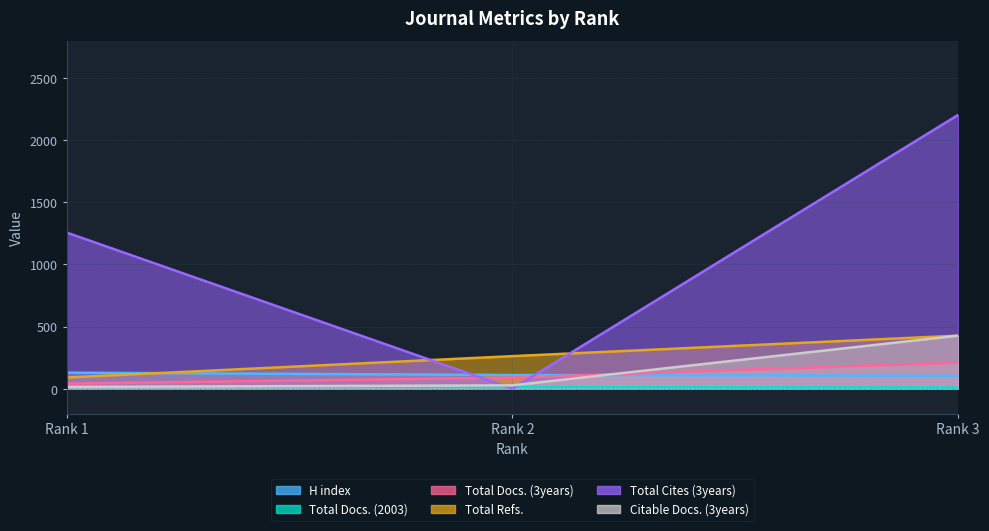

At how many categories does at least one series exceed 438?

2